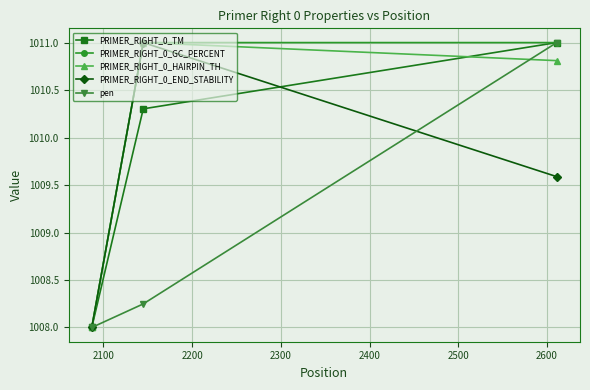

What is the lowest value of the pen series?

1008.0